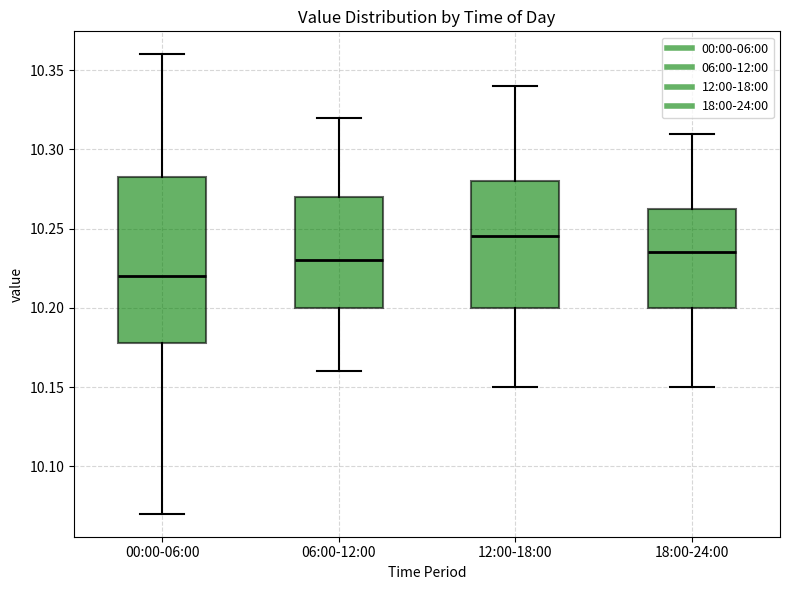

Reading left to right, transcribe this box plot: for each box, give where its median line is, the range the box spans, and where its two whiskers end, as read against the y-axis. The values are not printed on the chart, so give them approximately, as read against the axis.

00:00-06:00: median 10.220, box 10.180 to 10.285, whiskers 10.070 to 10.360
06:00-12:00: median 10.230, box 10.200 to 10.270, whiskers 10.160 to 10.320
12:00-18:00: median 10.245, box 10.200 to 10.280, whiskers 10.150 to 10.340
18:00-24:00: median 10.235, box 10.200 to 10.265, whiskers 10.150 to 10.310